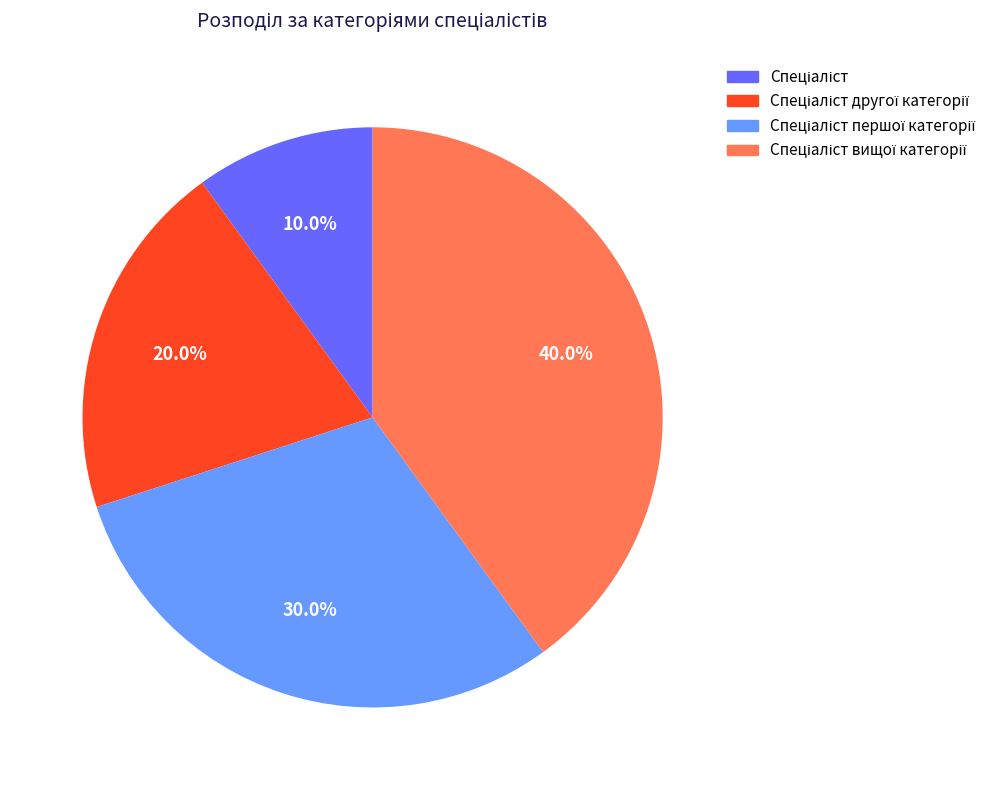

Is there a majority slice in this chart?

No